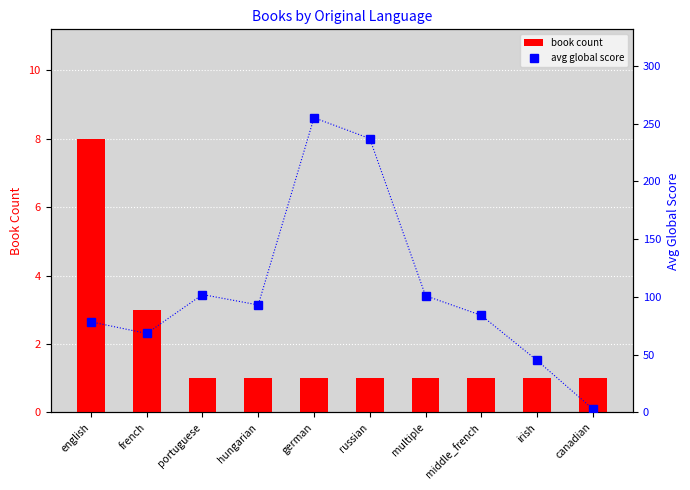

What is the maximum value shown in the chart?

255.0